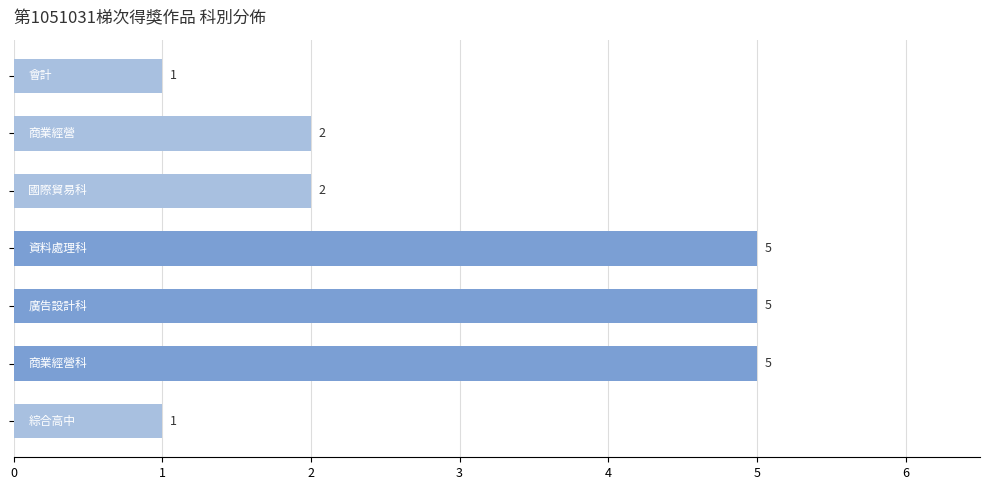

What is the maximum value shown in the chart?

5